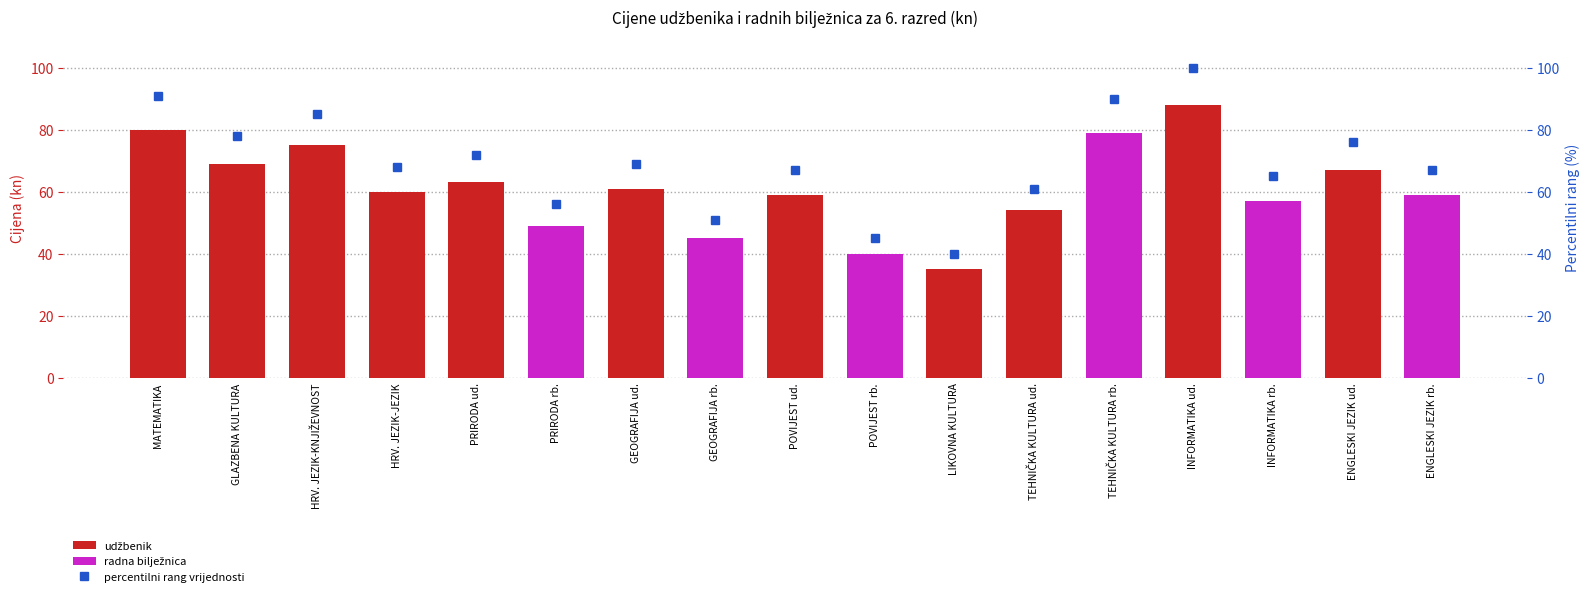

List the labels in order of value, largest first.

INFORMATIKA ud., MATEMATIKA, TEHNIČKA KULTURA rb., HRV. JEZIK-KNJIŽEVNOST, GLAZBENA KULTURA, ENGLESKI JEZIK ud., PRIRODA ud., GEOGRAFIJA ud., HRV. JEZIK-JEZIK, POVIJEST ud., ENGLESKI JEZIK rb., INFORMATIKA rb., TEHNIČKA KULTURA ud., PRIRODA rb., GEOGRAFIJA rb., POVIJEST rb., LIKOVNA KULTURA